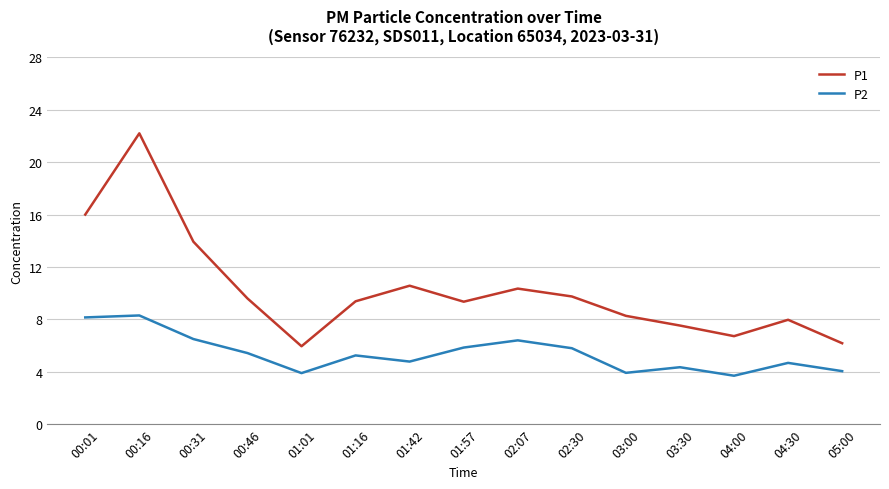

True or false: P2 has a value of 4.0 at 05:00.

True